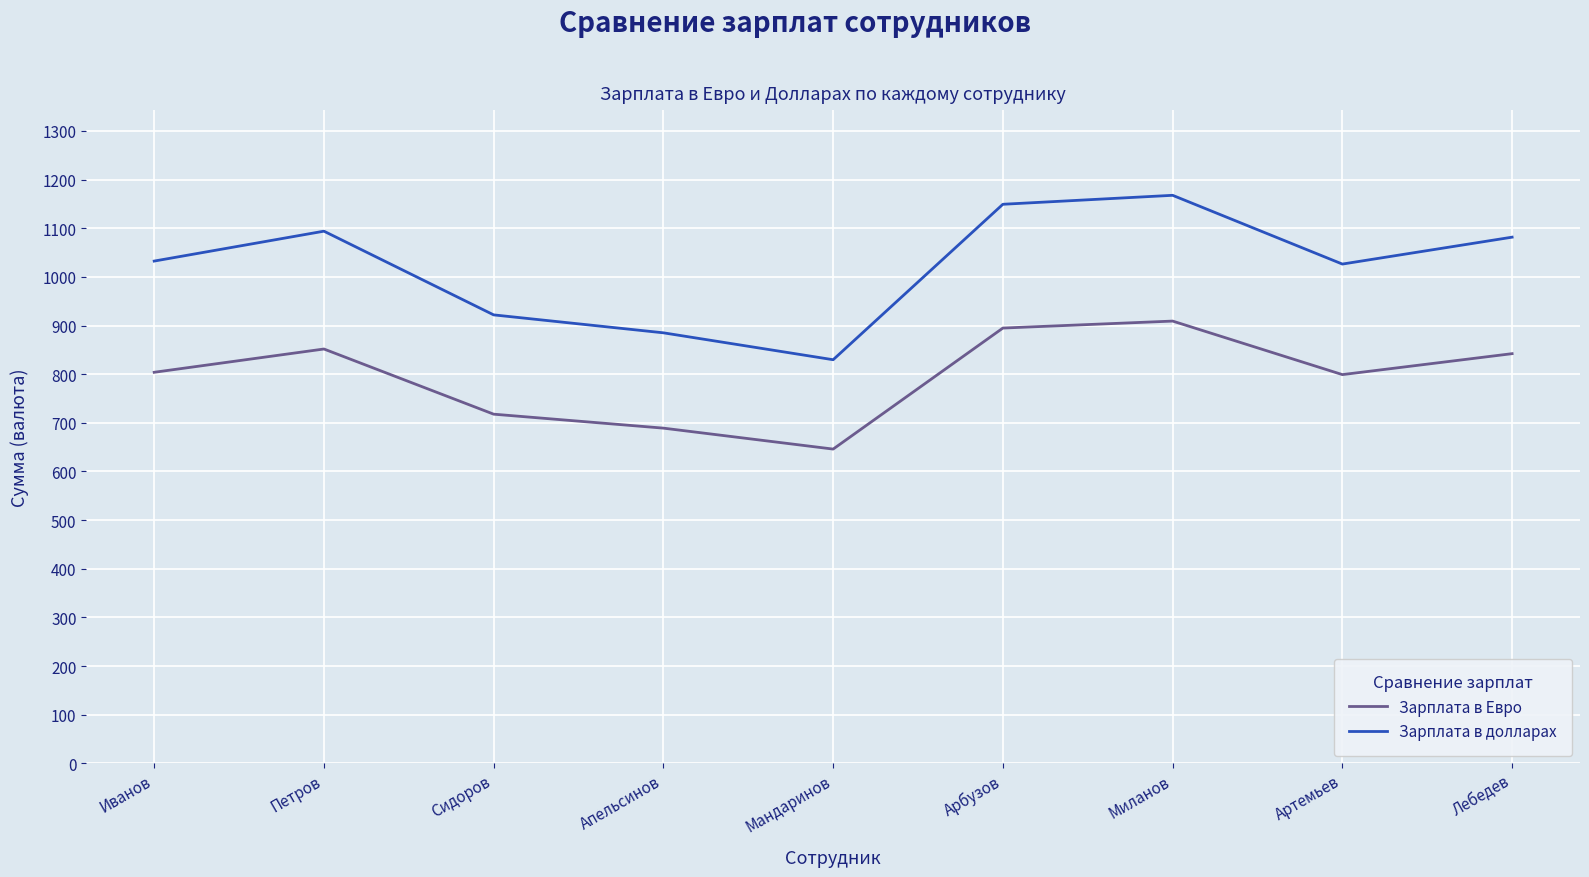

At which category does the chart reach its peak across all series?

Миланов